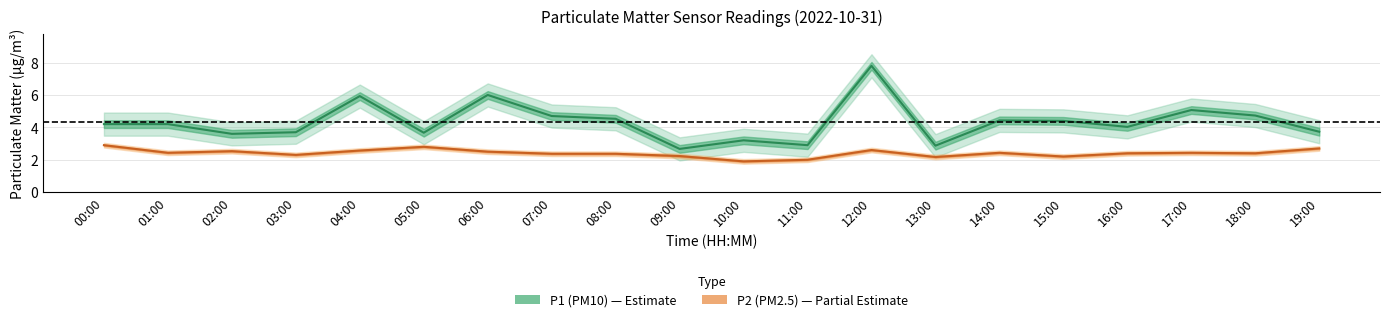

Which series has the widest spread of values?

P1 (PM10)